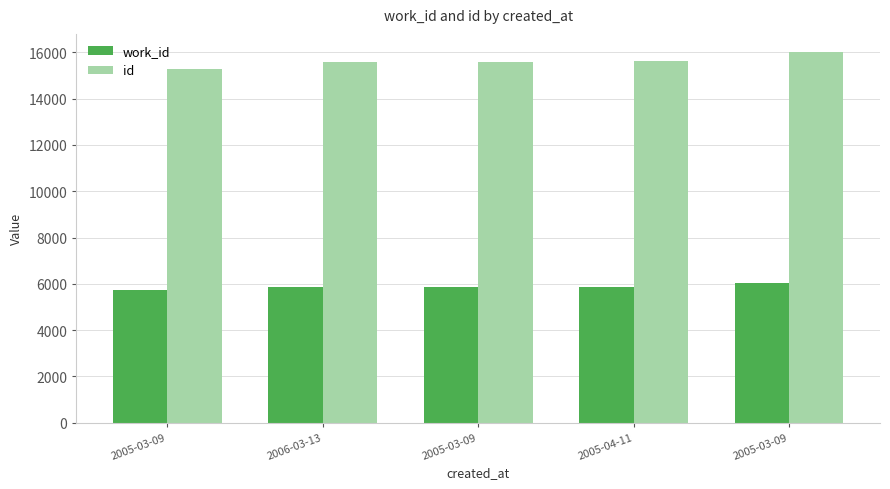

Is it true that id equals 15576 at 2006-03-13?

True